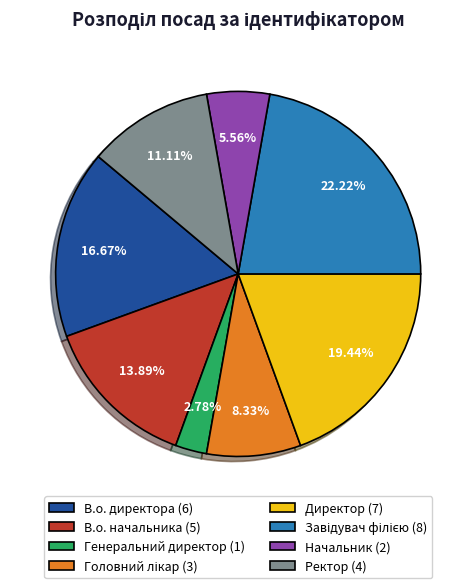

True or false: Директор accounts for 19% of the total.

True